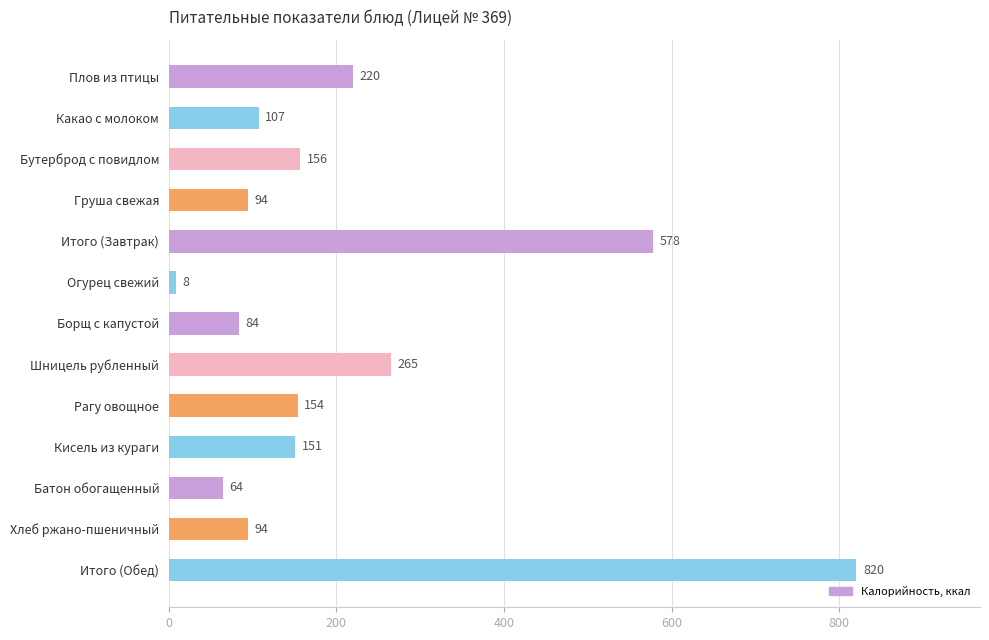

Between Плов из птицы and Борщ с капустой, which is larger?

Плов из птицы